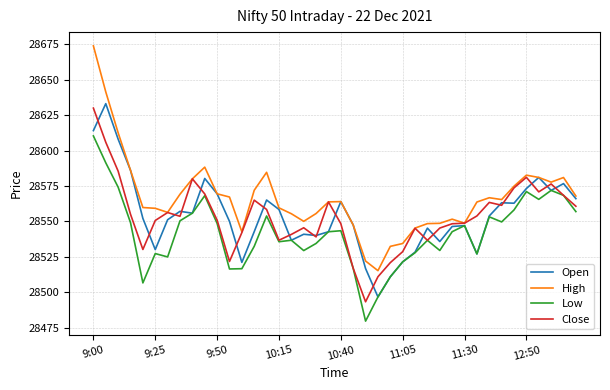

What is the maximum value shown in the chart?

28673.8